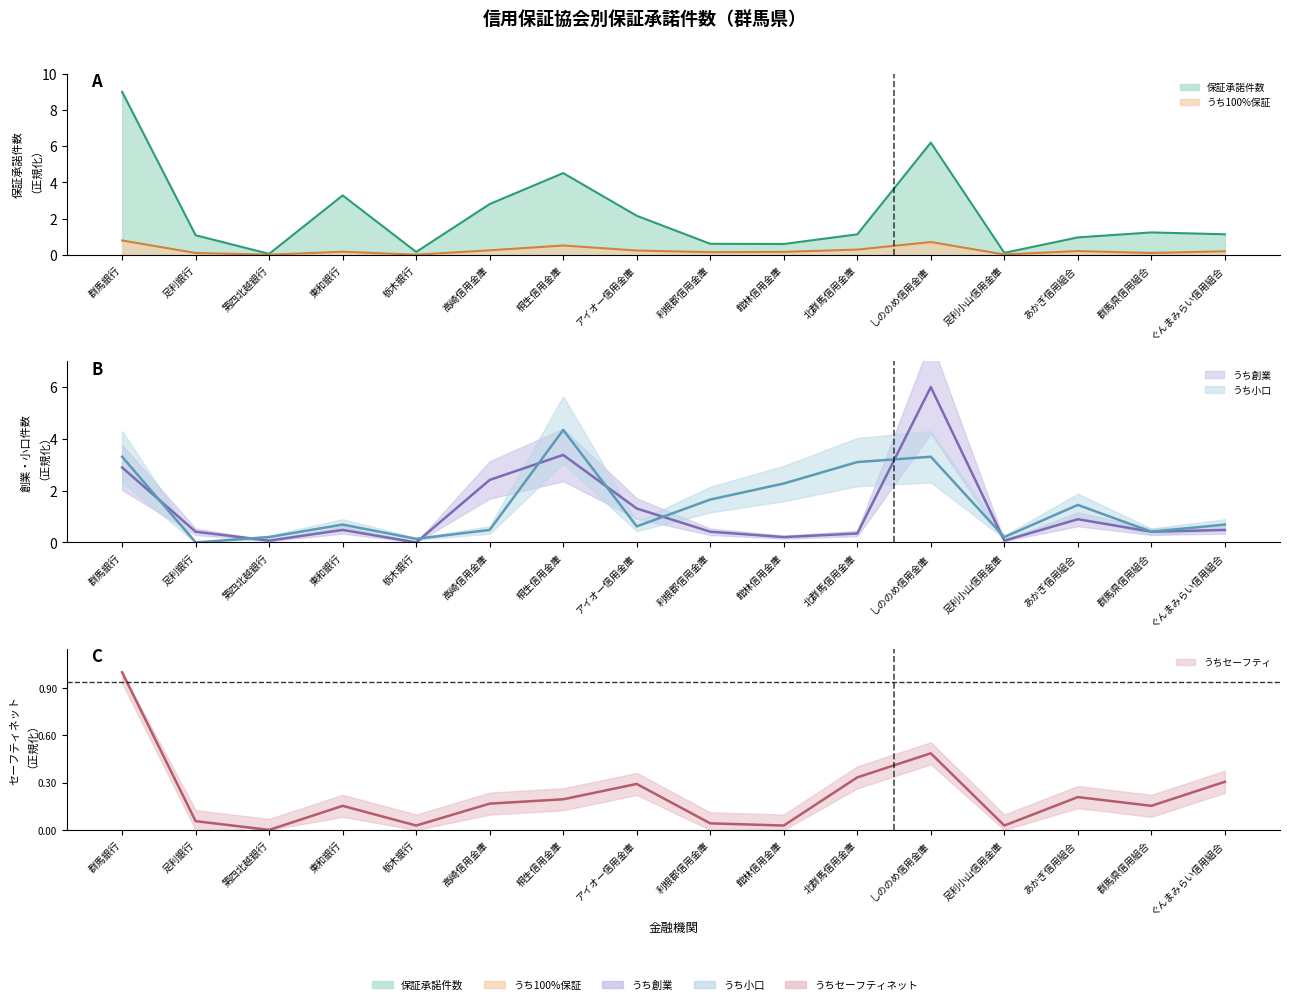

What is the total value across all series at ぐんまみらい信用組合?

2.8